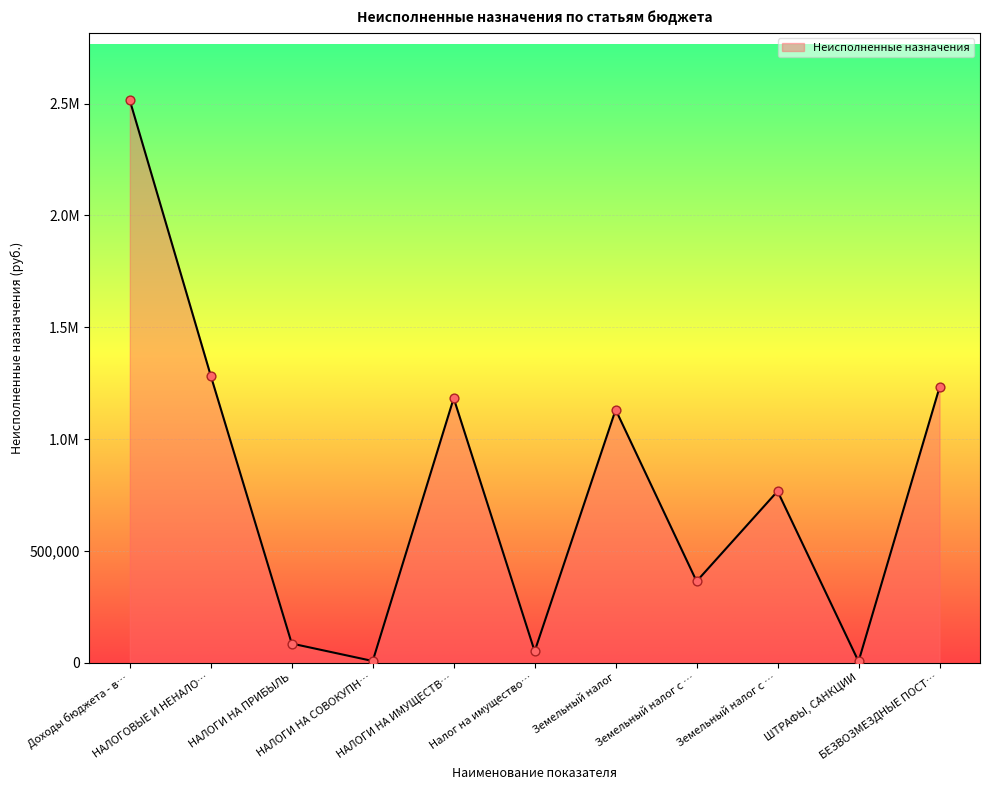

Is this an area chart (filled region under the line)?

Yes